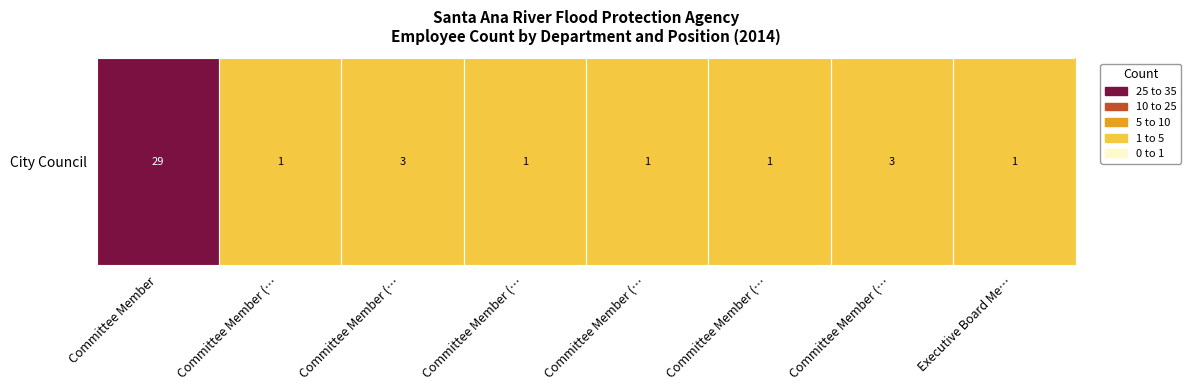

What is the difference between the values at Committee Member (… and Committee Member (…?

2